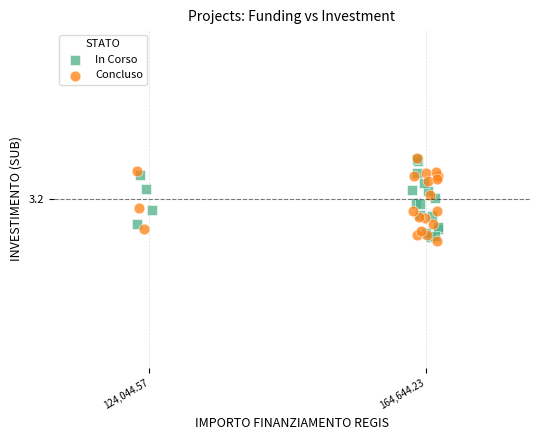

Which series reaches the minimum Y coordinate?

Concluso